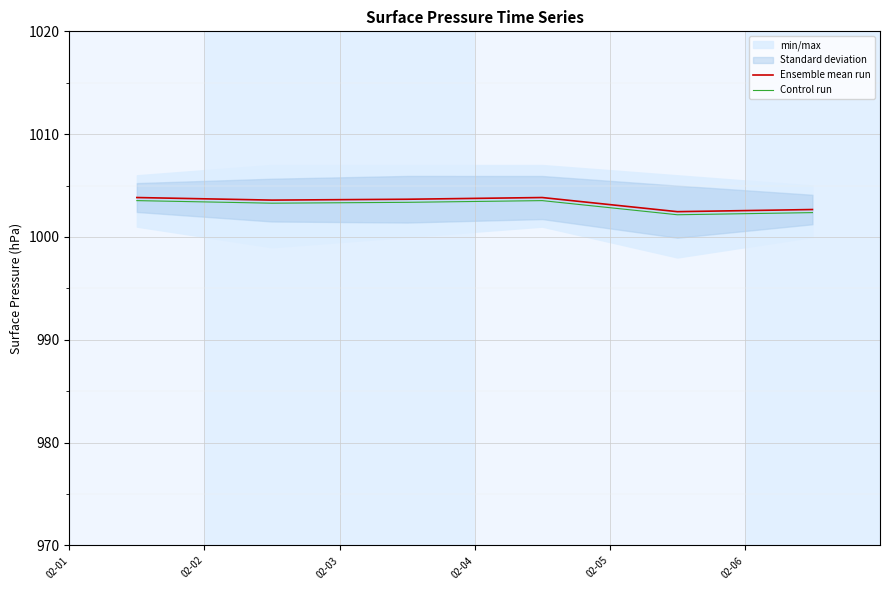

What is the spread (max minus min) of values at 02-06?

0.3